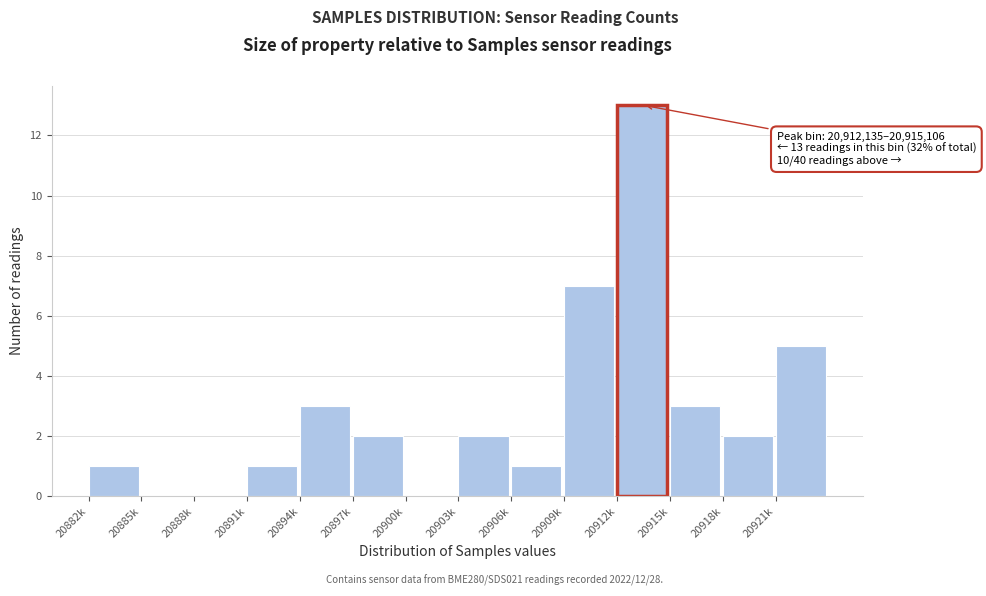

Reading left to right, list all the values displayed in this chart.

20882k=1	20885k=0	20888k=0	20891k=1	20894k=3	20897k=2	20900k=0	20903k=2	20906k=1	20909k=7	20912k=13	20915k=3	20918k=2	20921k=5